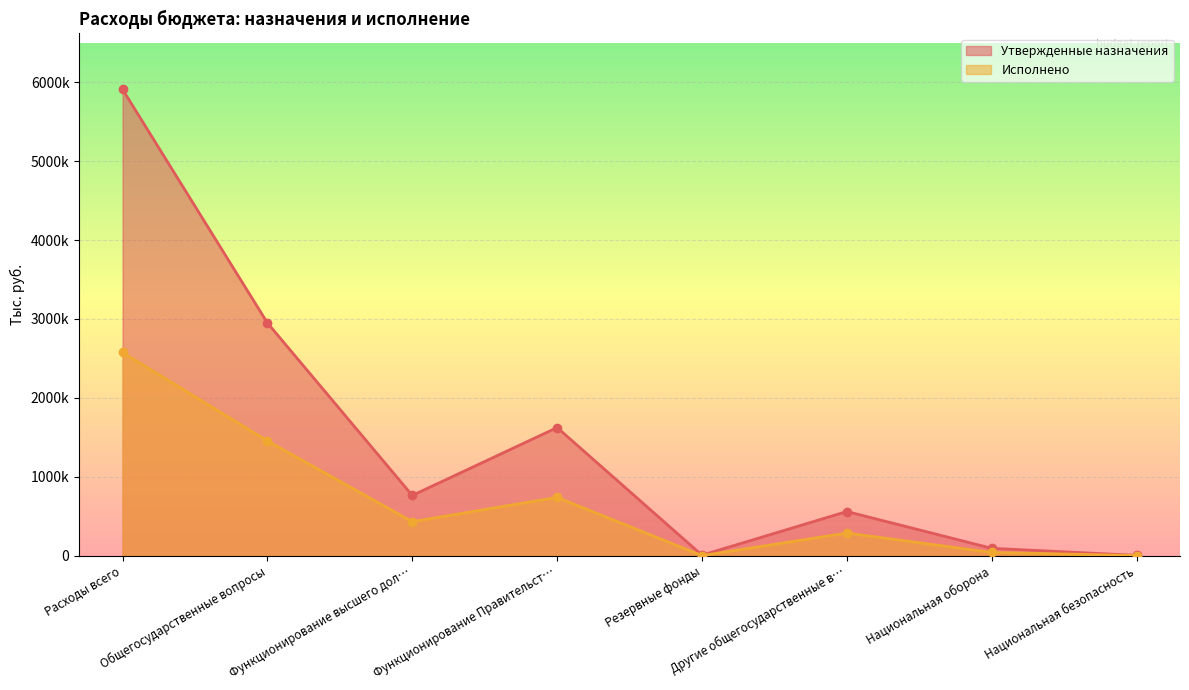

Which series has the largest total across all categories?

Утвержденные назначения